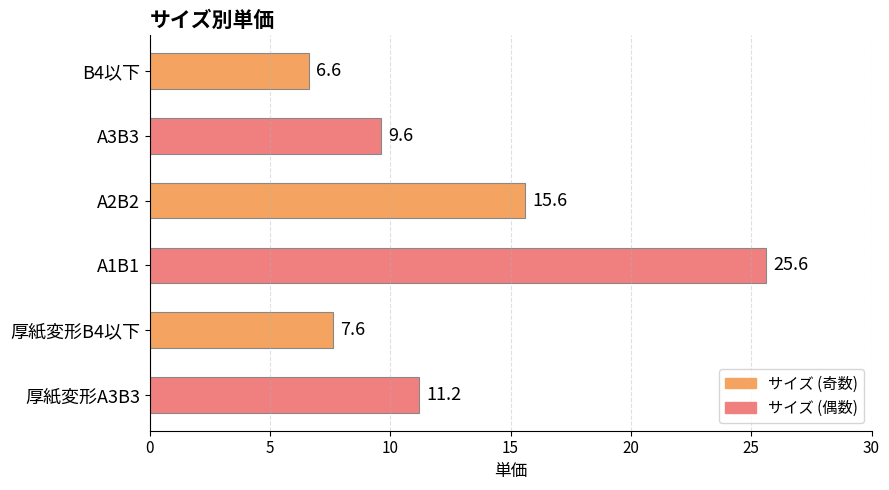

Between A1B1 and A3B3, which is larger?

A1B1